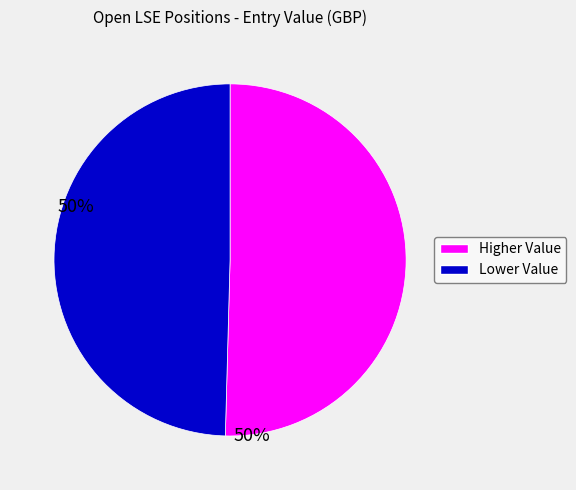

Does any single category account for the majority?

Yes